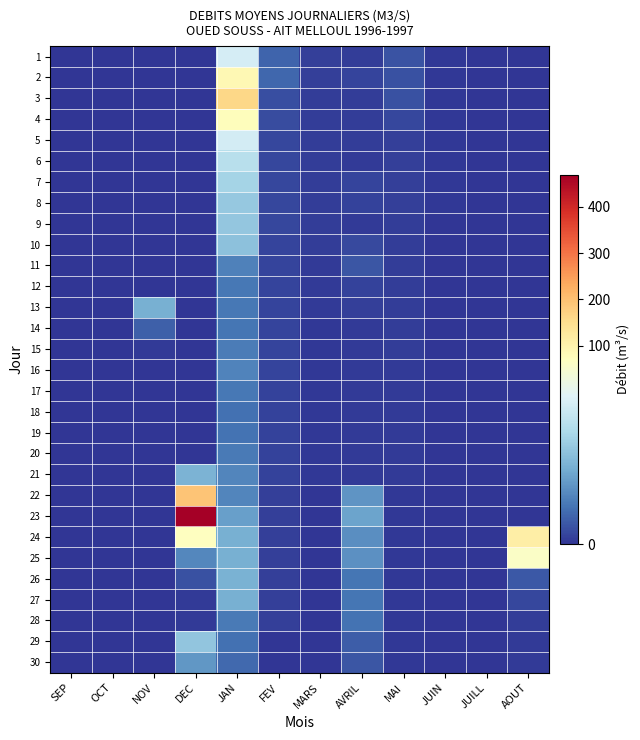

Which has a higher value, OCT or FEV?

FEV